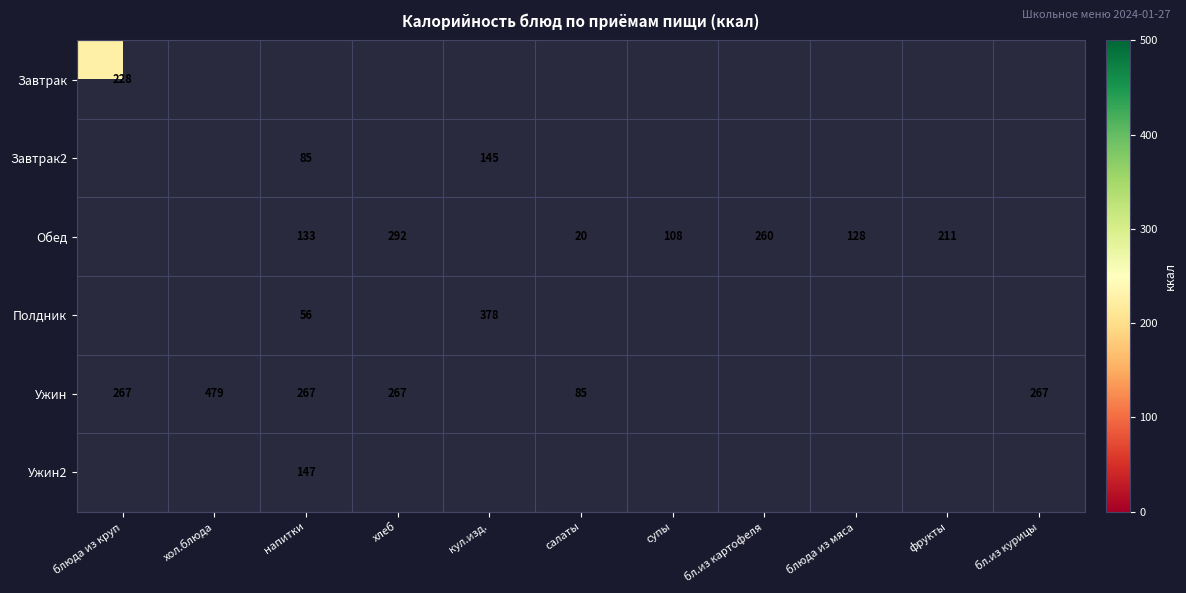

The Полдник series shows 117 at кул.изд.. True or false?

False